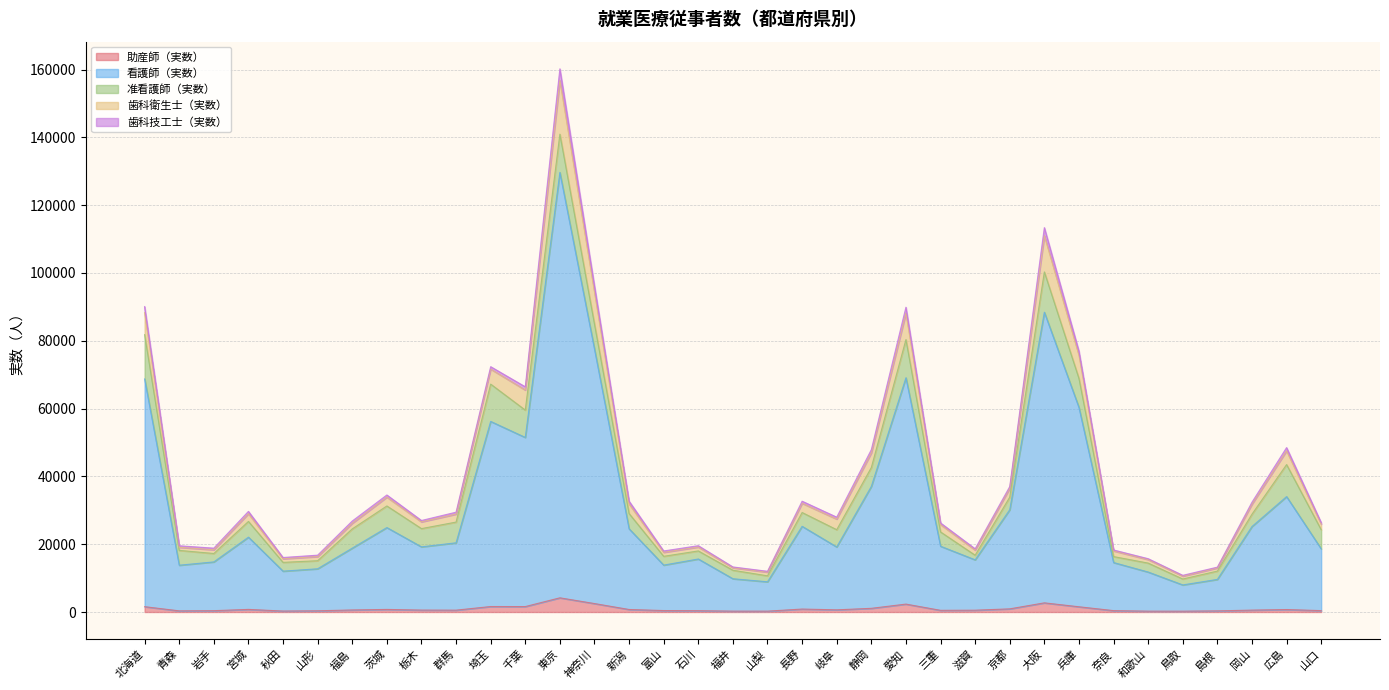

What is the sum of the 助産師（実数） values at 新潟 and 北海道?

2313